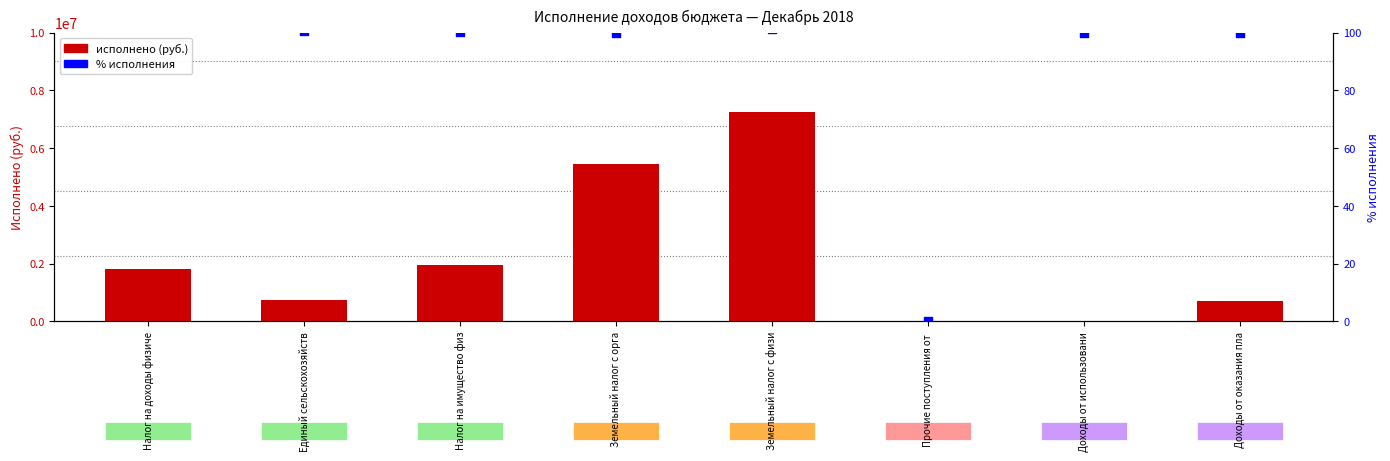

Which series contains the highest Y value?

executed amount